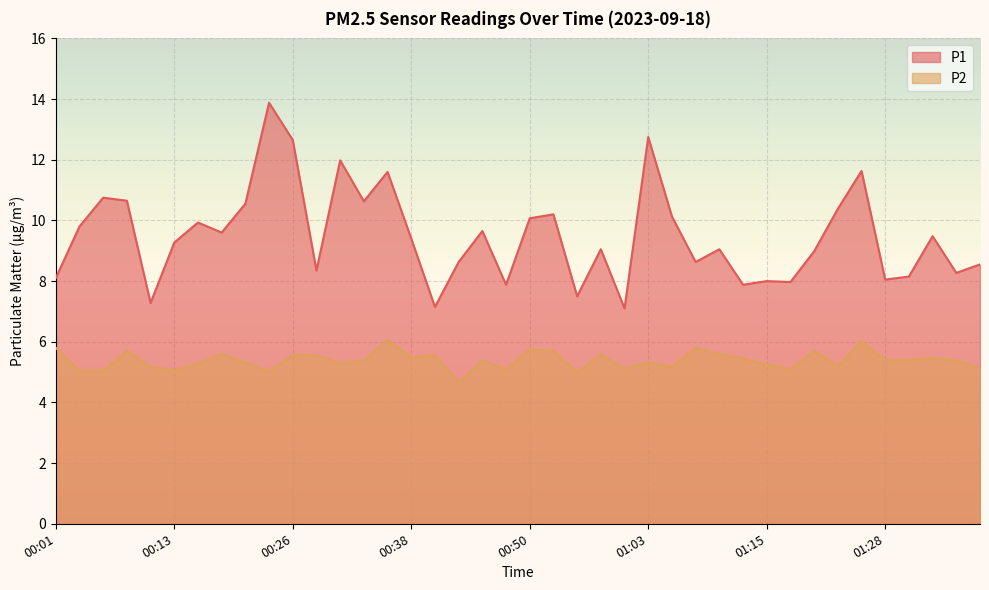

What is the greatest value displayed?

13.9